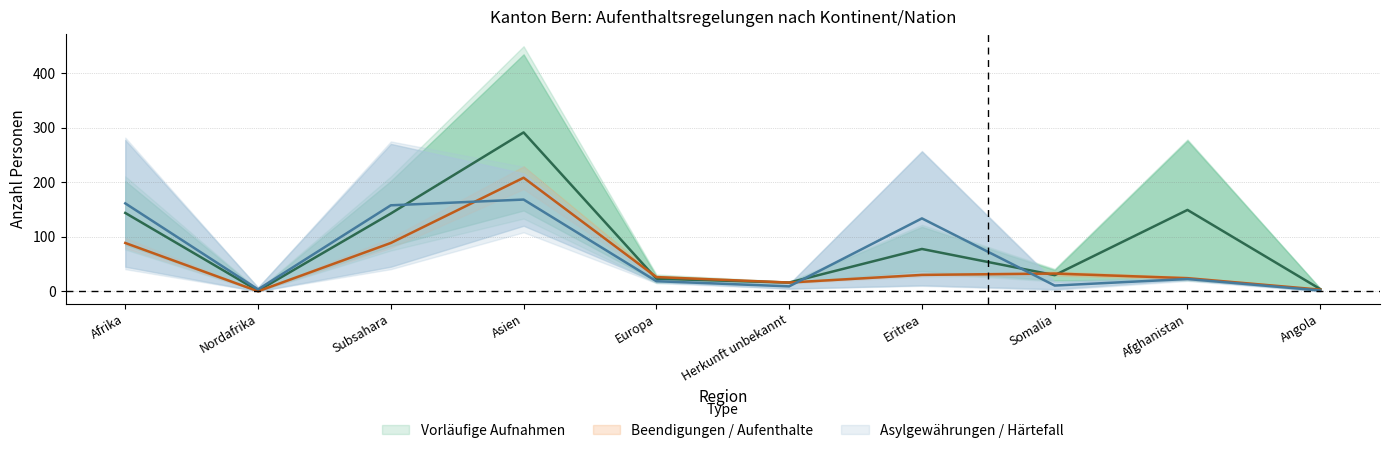

What is the spread (max minus min) of values at Nordafrika?

3.5